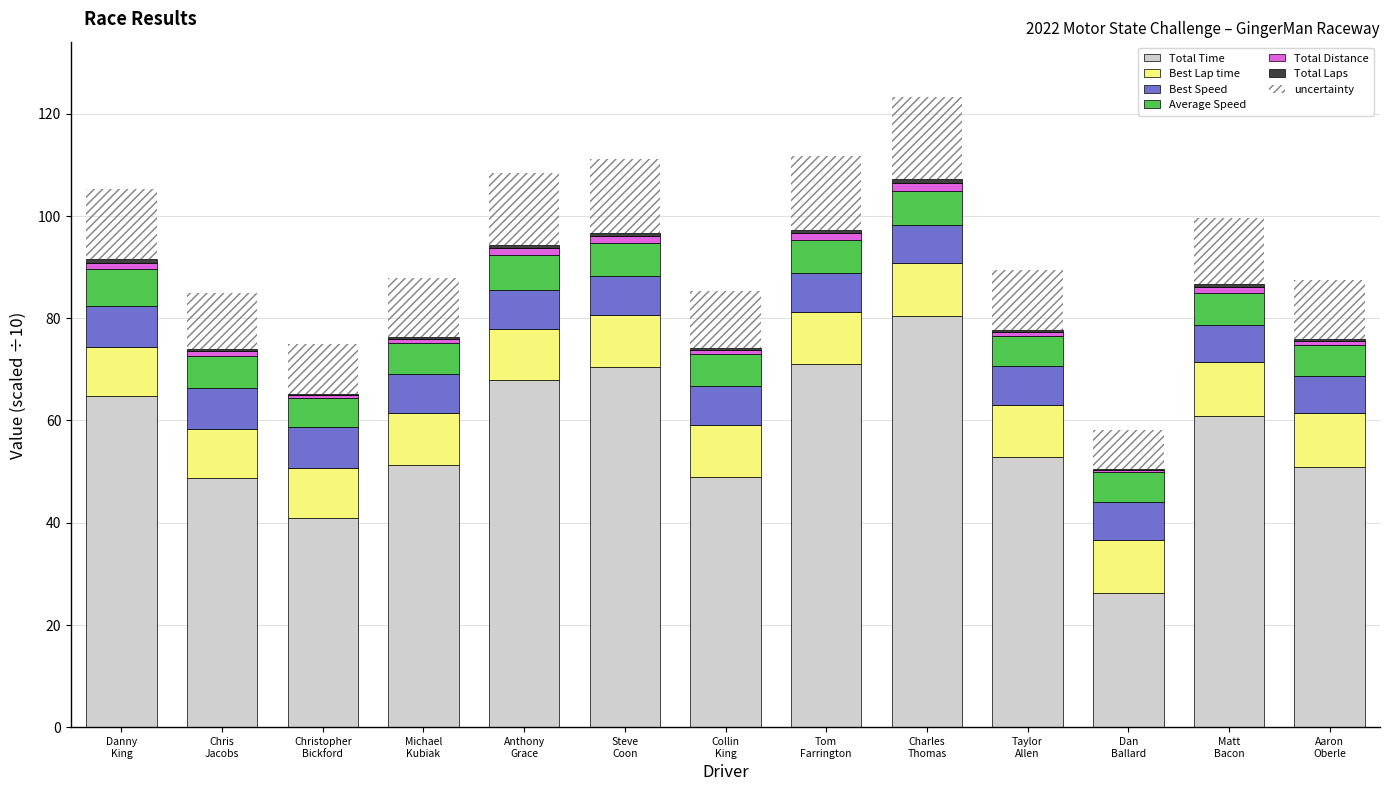

At which label does Total Time first exceed 52?

Danny
King